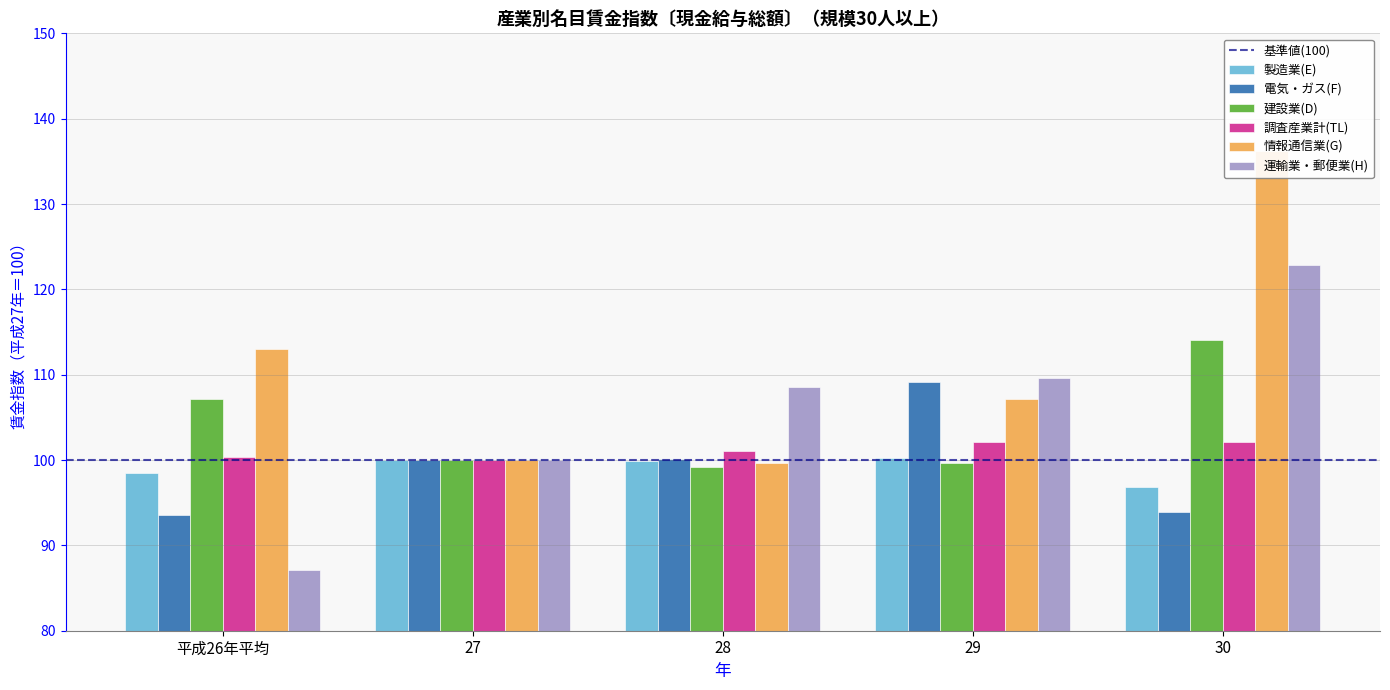

How many data points does each series have?

5